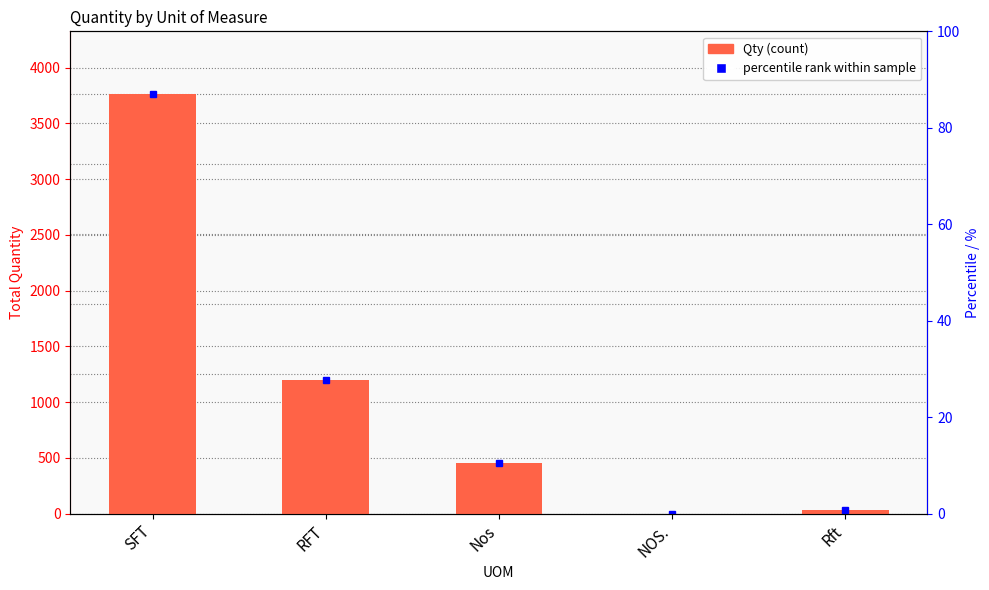

How many positive values are there?

4